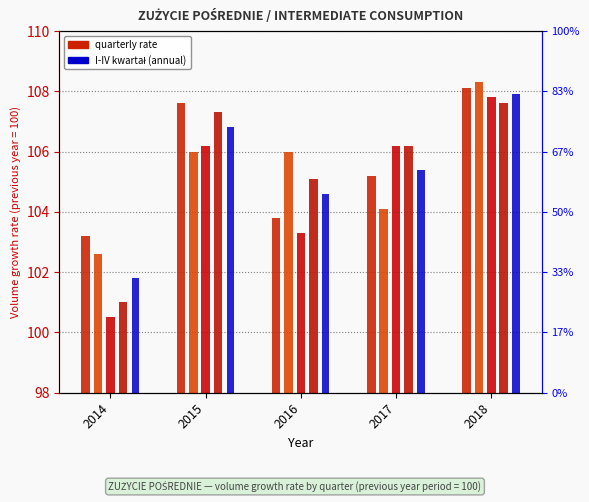

Rank the series at 2018 from lowest to highest value.

IV kwartał, III kwartał, I-IV kwartał, I kwartał, II kwartał